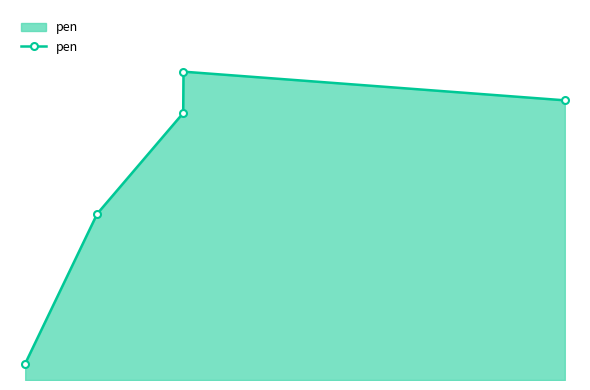

Is this an area chart (filled region under the line)?

Yes